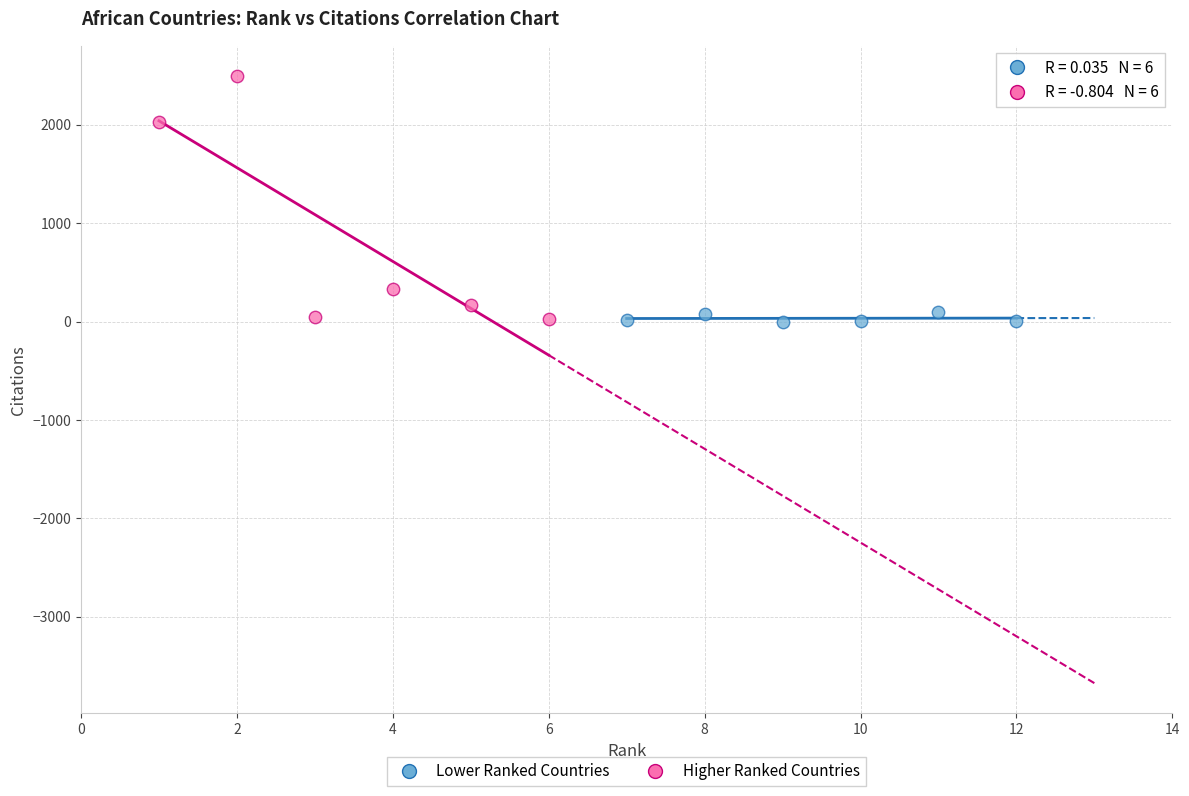

Which series contains the highest Y value?

Higher Ranked Countries